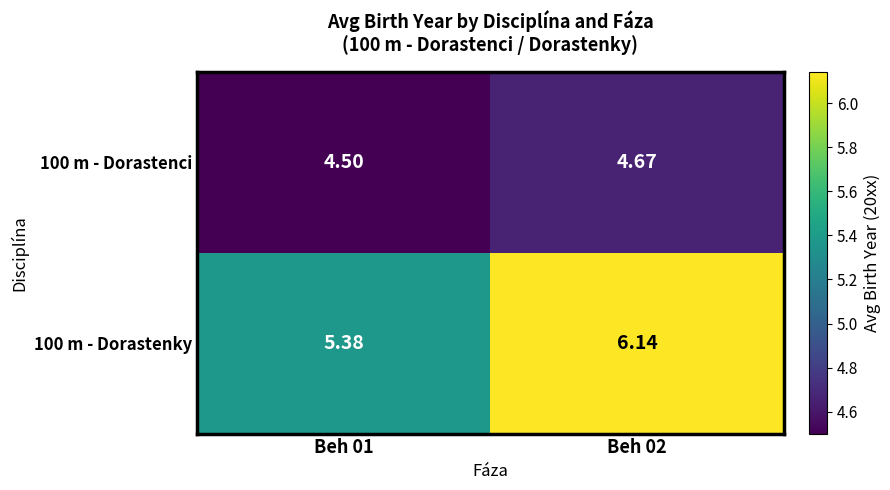

Which series changed the most between Beh 01 and Beh 02?

100 m - Dorastenky